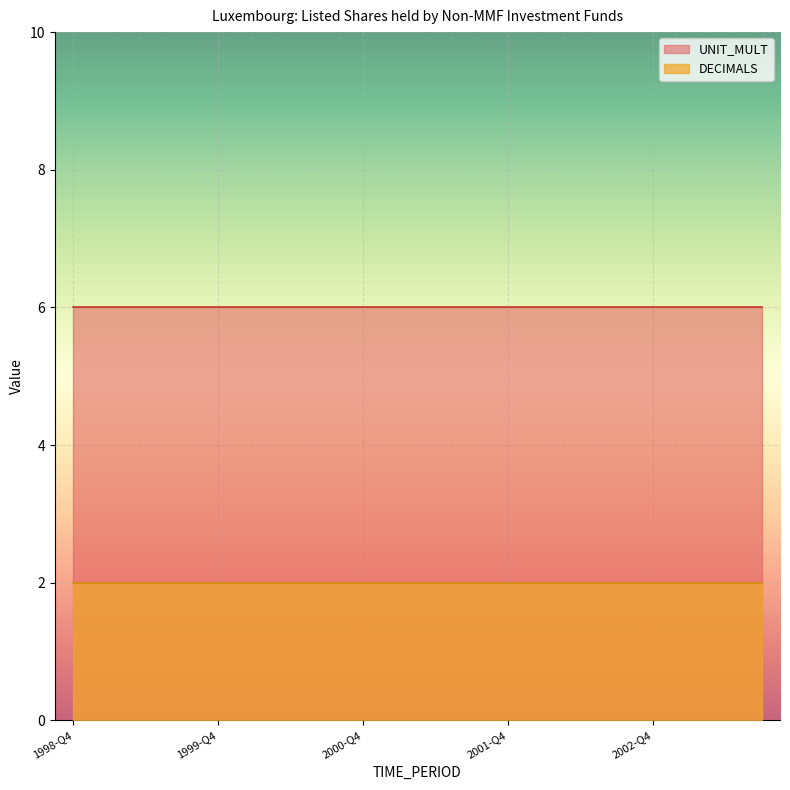

Does the chart display data point markers on the line(s)?

No